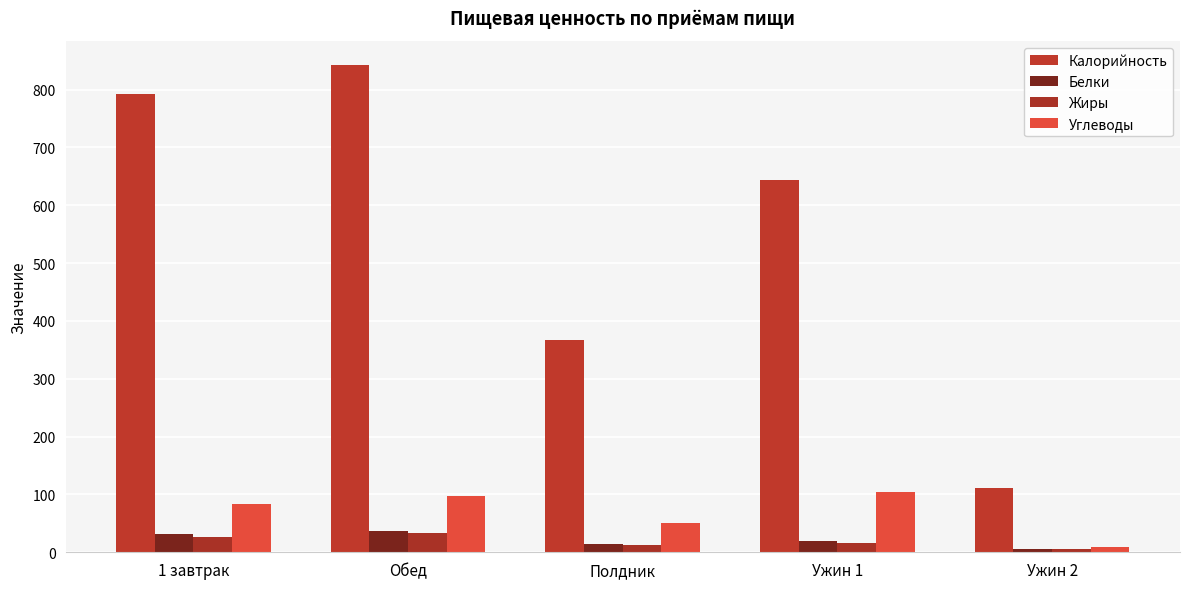

Reading right to left, extract all data points from this chart.

Калорийность: 111	643	367	842	793
Белки: 6	20	14	37	31
Жиры: 5	16	12	33	26
Углеводы: 9	104	50	97	84